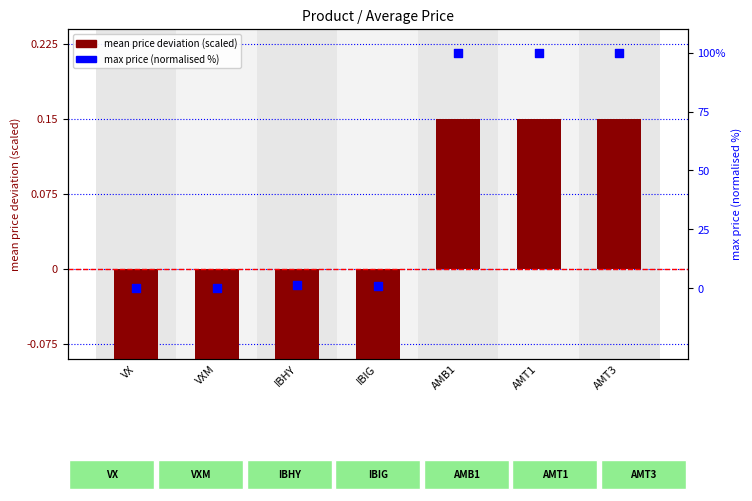

Which series has the largest total across all categories?

max price (normalised %)